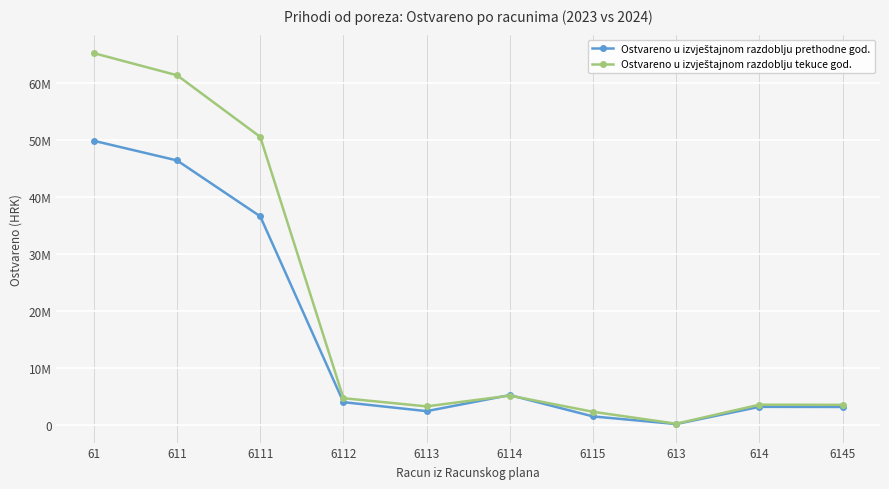

Reading left to right, what are all the values shown in this chart?

Ostvareno u izvještajnom razdoblju prethodne god.: 61=49912598.0	611=46469216.5	6111=36659932.0	6112=4052359.9	6113=2475271.6	6114=5292318.1	6115=1549945.0	613=212679.1	614=3230702.5	6145=3209584.6
Ostvareno u izvještajnom razdoblju tekuce god.: 61=65290908.8	611=61416568.1	6111=50601170.0	6112=4745456.3	6113=3311691.5	6114=5204161.8	6115=2363487.4	613=268972.1	614=3605368.6	6145=3585473.8